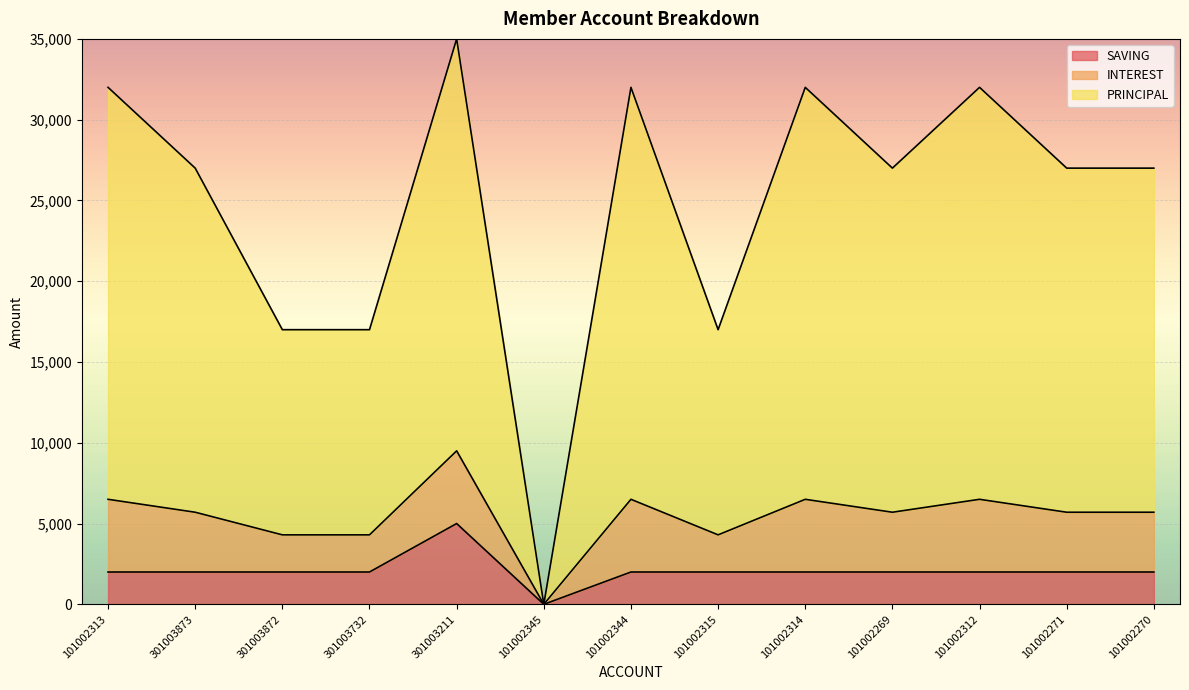

True or false: PRINCIPAL has more than 2 points higher than both neighbors.

True